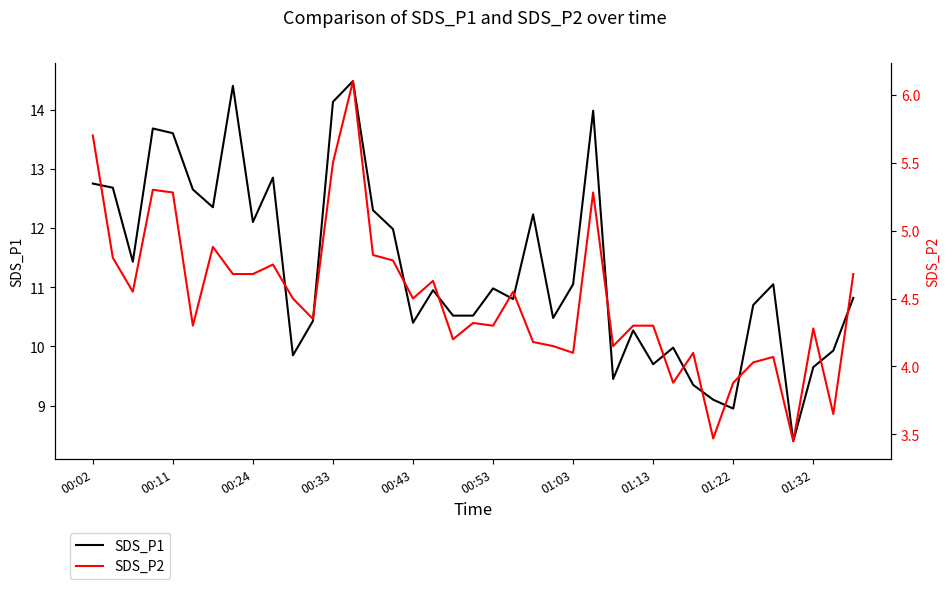

What is the difference between the maximum and minimum values in the SDS_P2 series?

2.6